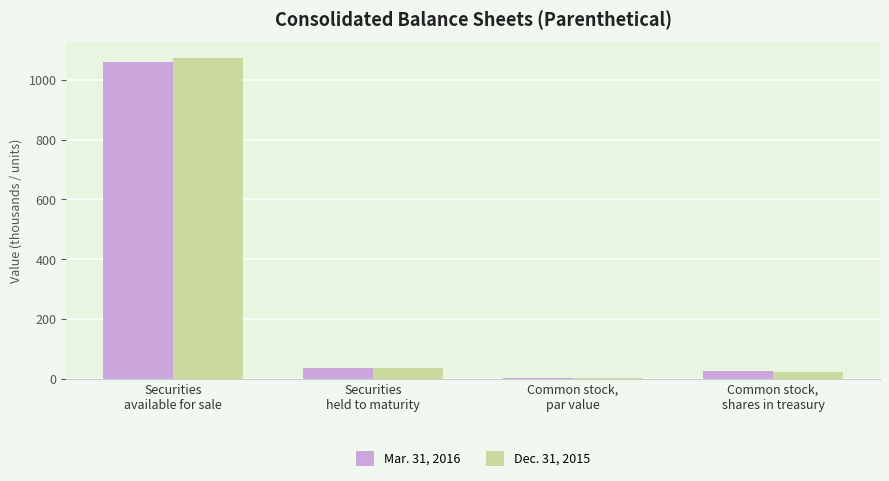

The value of Mar. 31, 2016 at Common stock,
shares in treasury is 27.1. True or false?

True